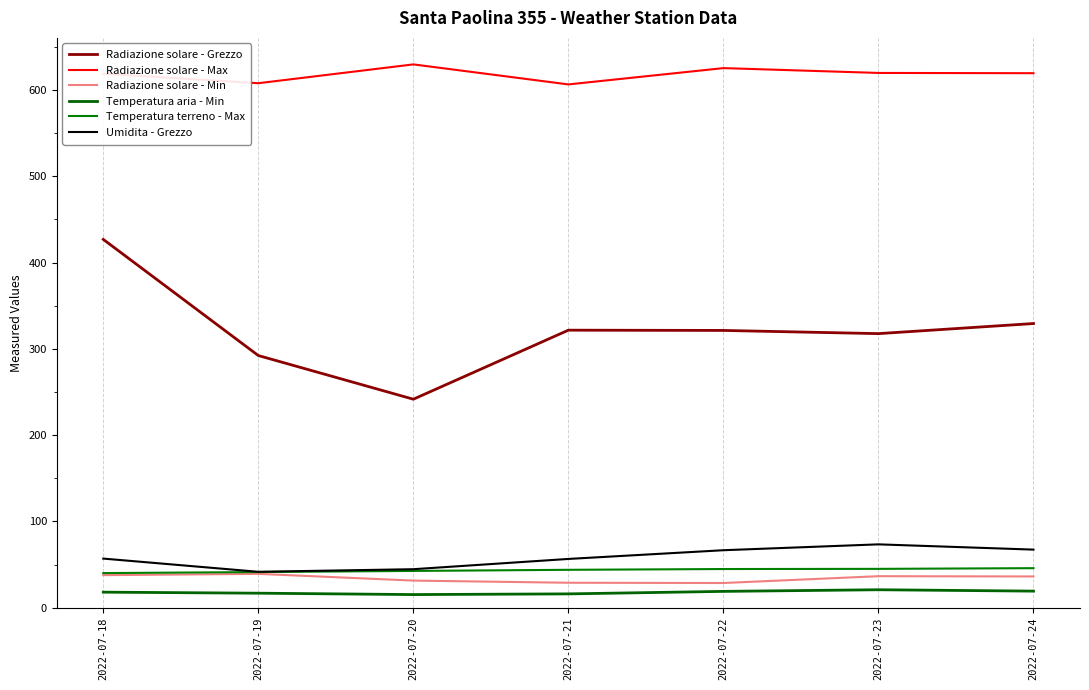

Which series has the largest total across all categories?

Radiazione solare - Max